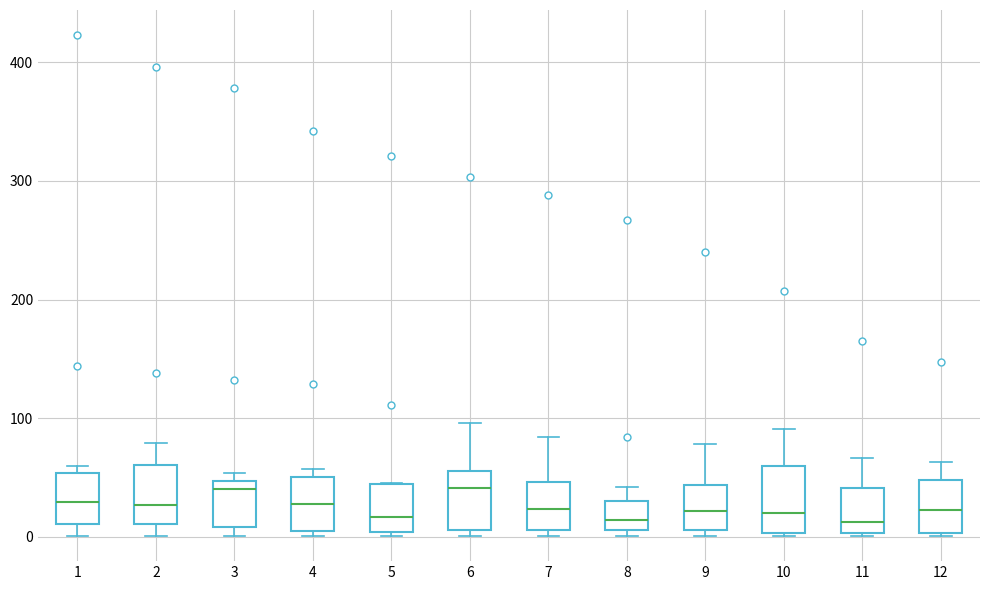

Reading left to right, read every box against the y-axis: the position of its median line, the range the box covers, and the ends of its whiskers. The values are not printed on the chart, so give them approximately, as read against the axis.

1: median 30, box 10 to 50, whiskers 0 to 60
2: median 30, box 10 to 60, whiskers 0 to 80
3: median 40, box 10 to 50, whiskers 0 to 50 (just above the box's upper edge)
4: median 30, box 0 to 50, whiskers 0 (just below the box's lower edge) to 60
5: median 20, box 0 to 40, whiskers 0 to 50
6: median 40, box 10 to 60, whiskers 0 to 100
7: median 20, box 10 to 50, whiskers 0 to 80
8: median 10 (inside the box), box 10 to 30, whiskers 0 to 40
9: median 20, box 10 to 40, whiskers 0 to 80
10: median 20, box 0 to 60, whiskers 0 to 90
11: median 10, box 0 to 40, whiskers 0 to 70
12: median 20, box 0 to 50, whiskers 0 to 60